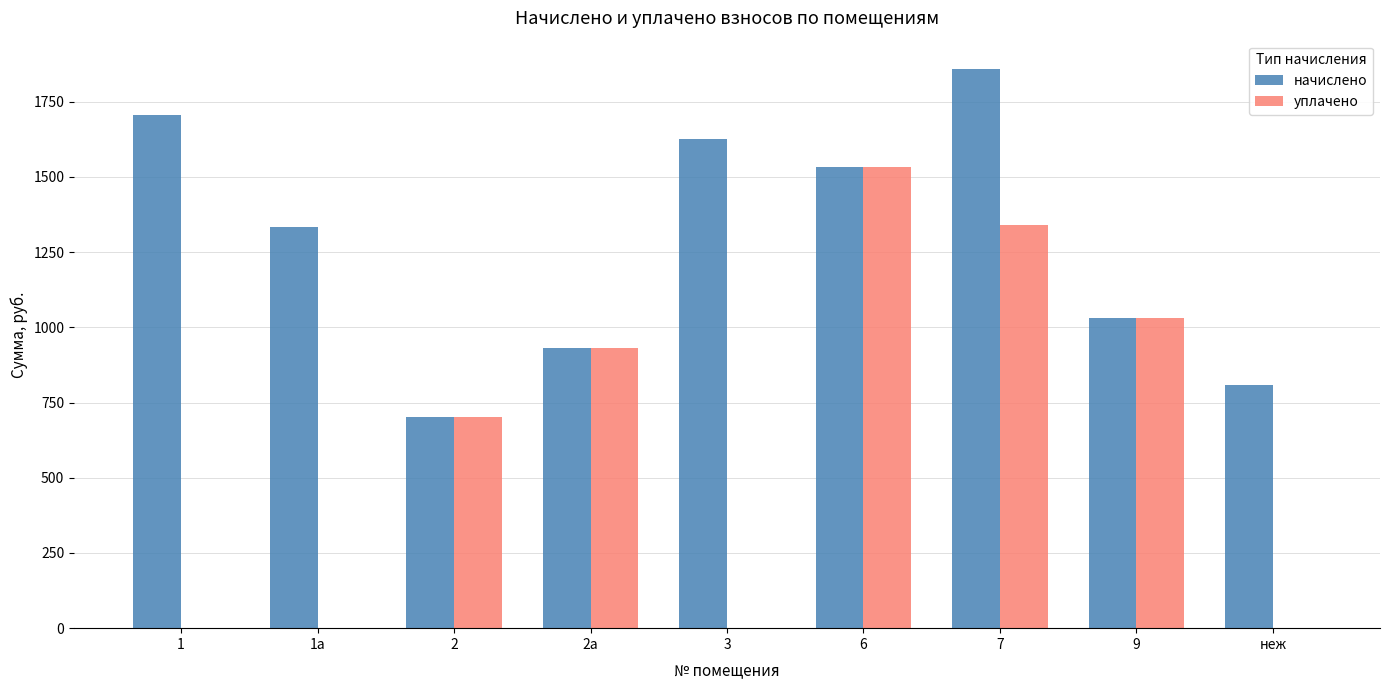

Which category has the highest value in the уплачено series?

6